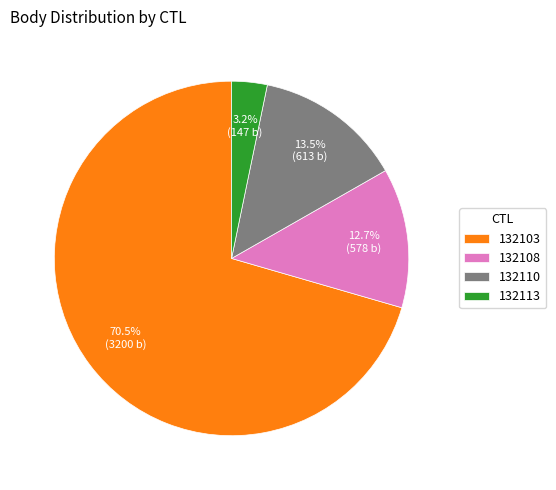

Rank the categories by value from highest to lowest.

132103, 132110, 132108, 132113